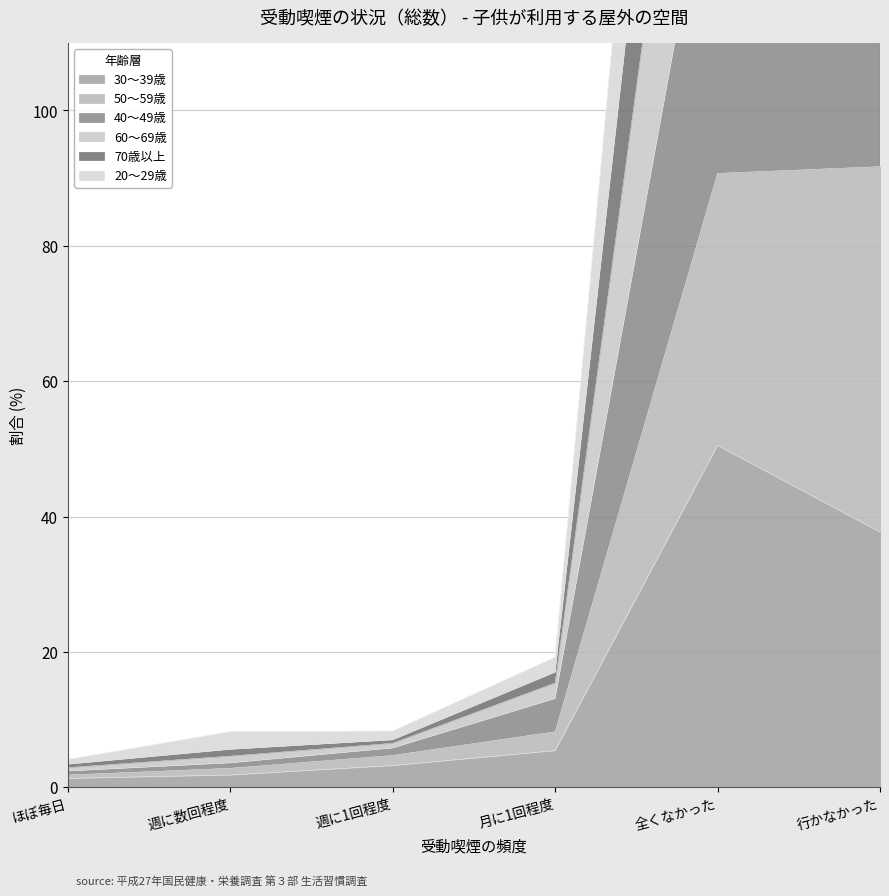

True or false: 20〜29歳 and 30〜39歳 intersect in this chart.

False